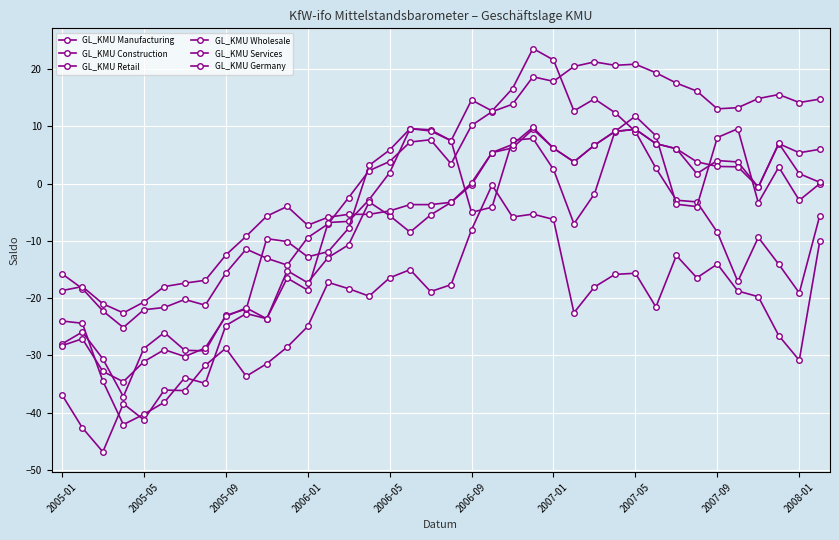

How many data points in GL_KMU Germany are above -3?

18